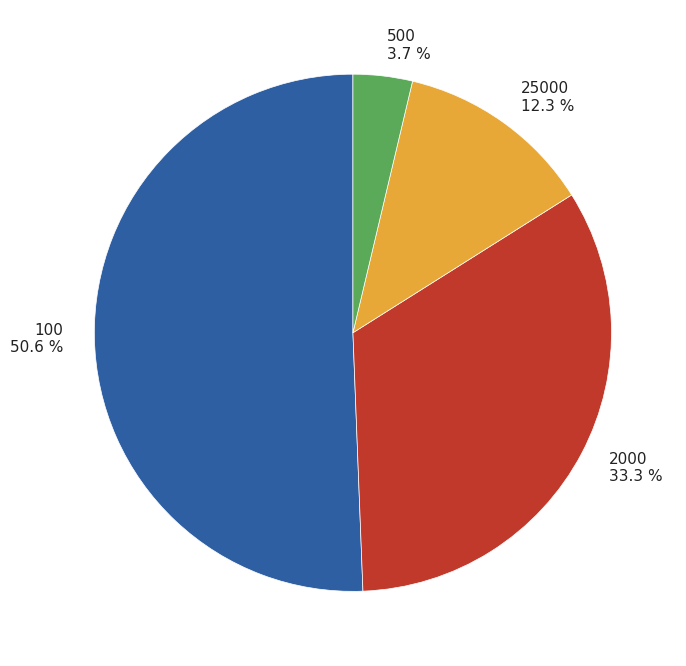

Count the number of slices in the pie.

4